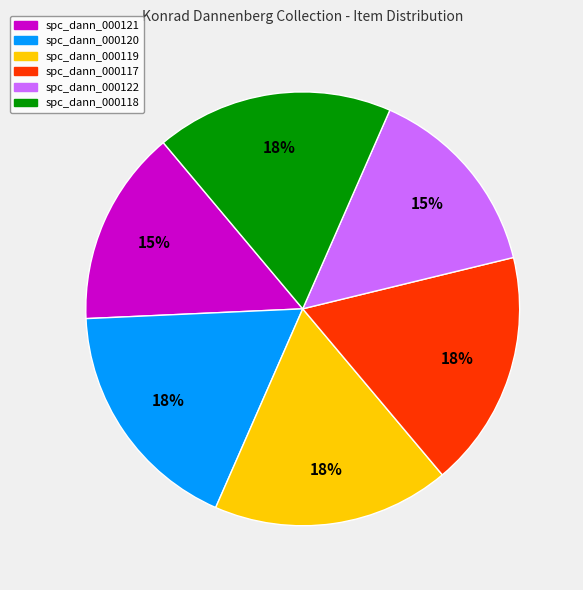

How many slices are in this pie chart?

6